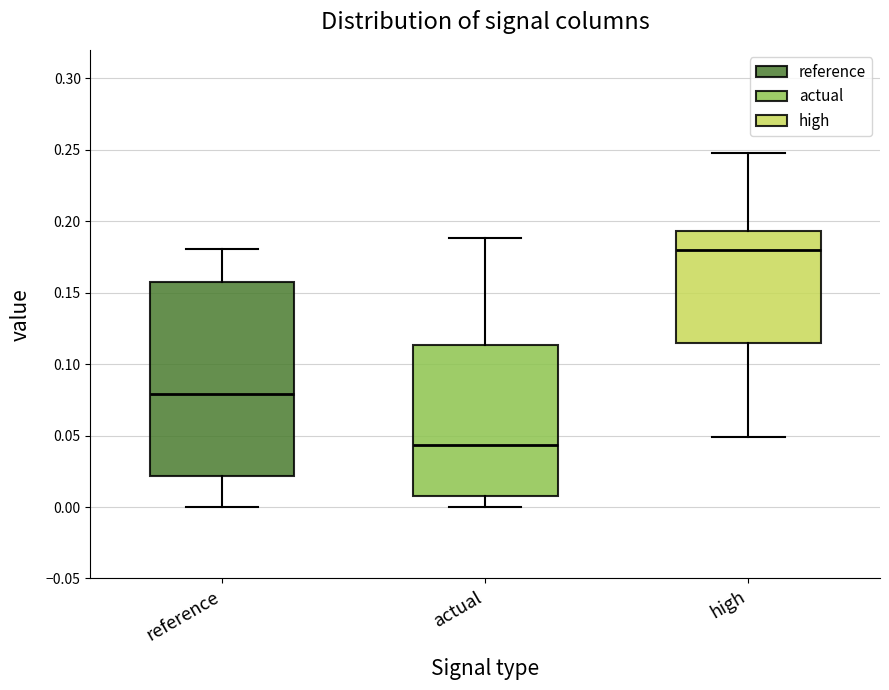

Reading left to right, read every box against the y-axis: the position of its median line, the range the box covers, and the ends of its whiskers. The values are not printed on the chart, so give them approximately, as read against the axis.

reference: median 0.080, box 0.020 to 0.160, whiskers 0.000 to 0.180
actual: median 0.045, box 0.010 to 0.115, whiskers 0.000 to 0.190
high: median 0.180, box 0.115 to 0.195, whiskers 0.050 to 0.250